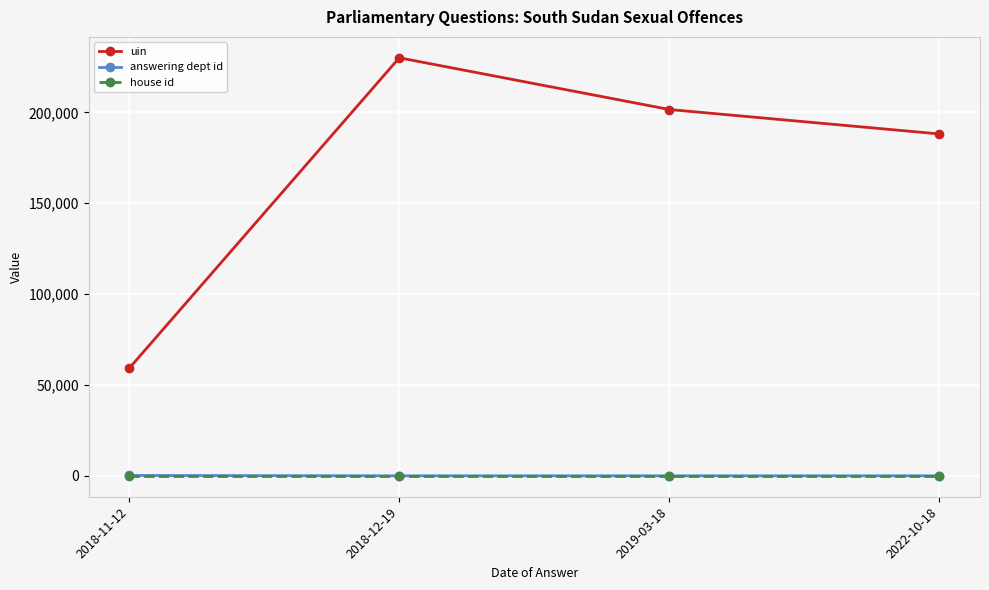

What is the minimum value shown in the chart?

1